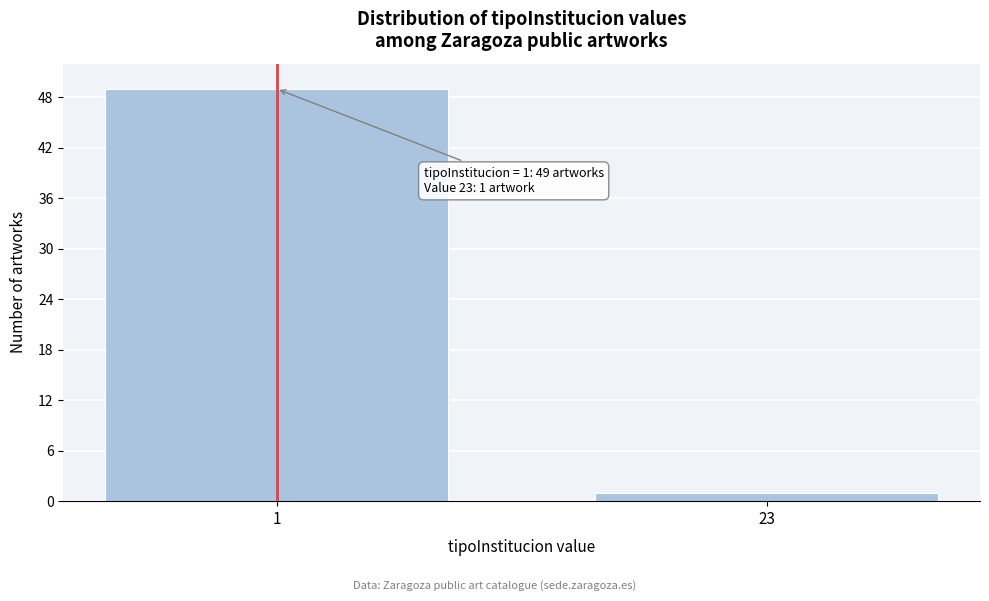

Reading right to left, what are all the values shown in this chart?

1	49